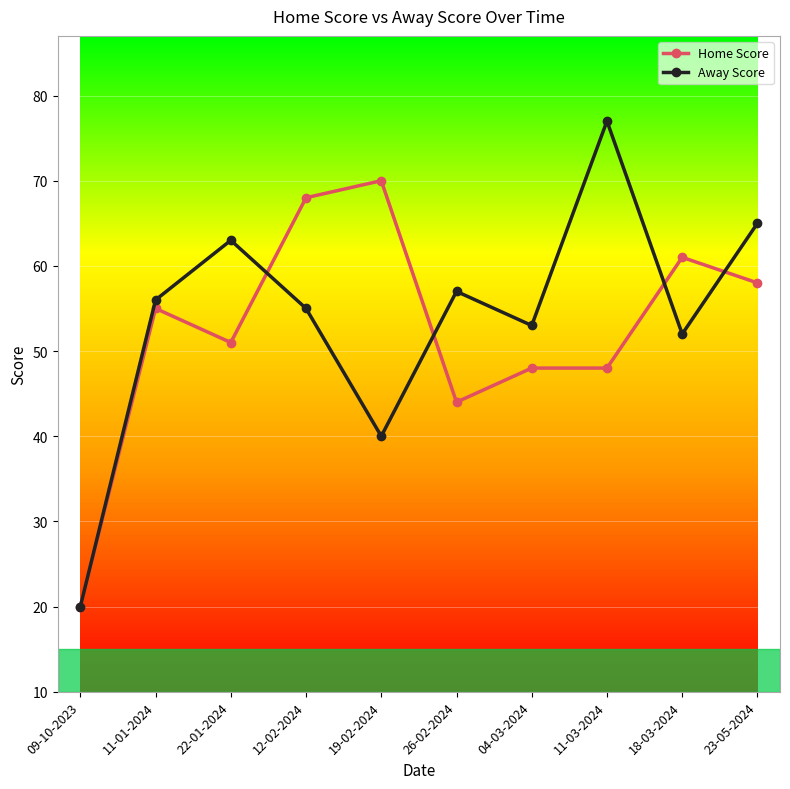

Is the value of Away Score at 18-03-2024 greater than the value of Home Score at 11-01-2024?

No